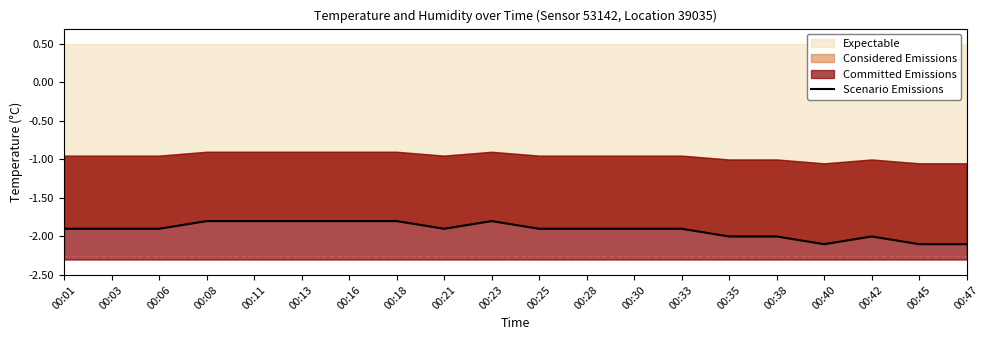

Is it true that the value at 00:42 is -2.7?

False